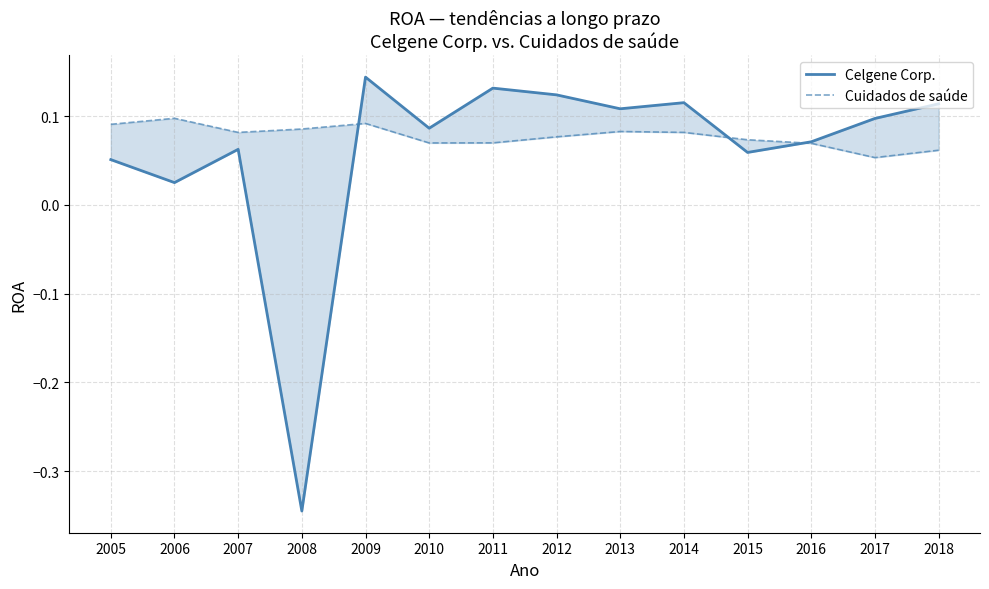

List the series in order of their peak value, lowest first.

Cuidados de saúde, Celgene Corp.